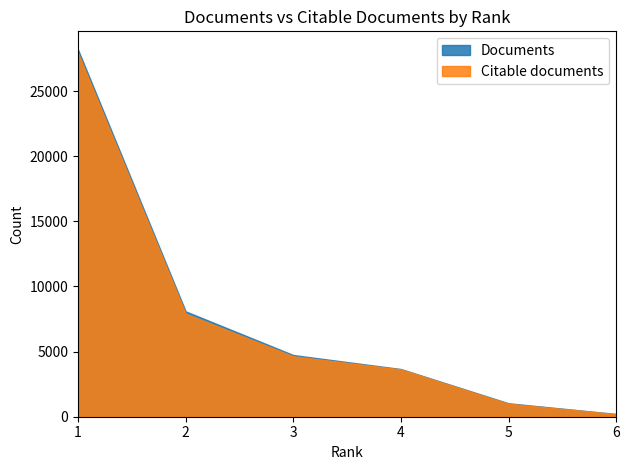

What is the total value across all series at 6?

414